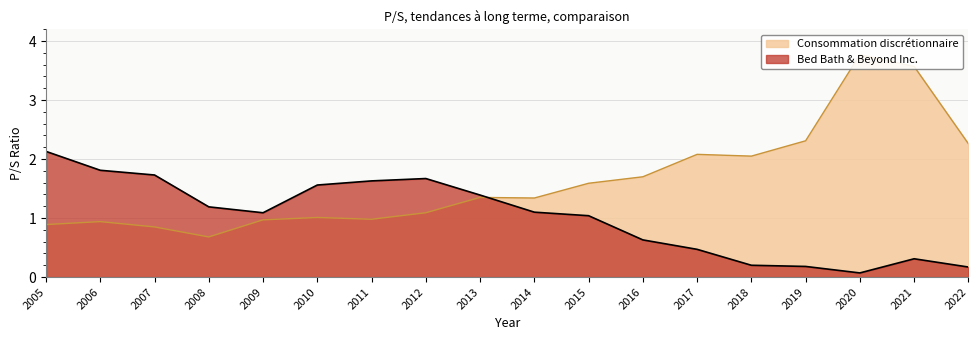

How many lines are shown in the chart?

2